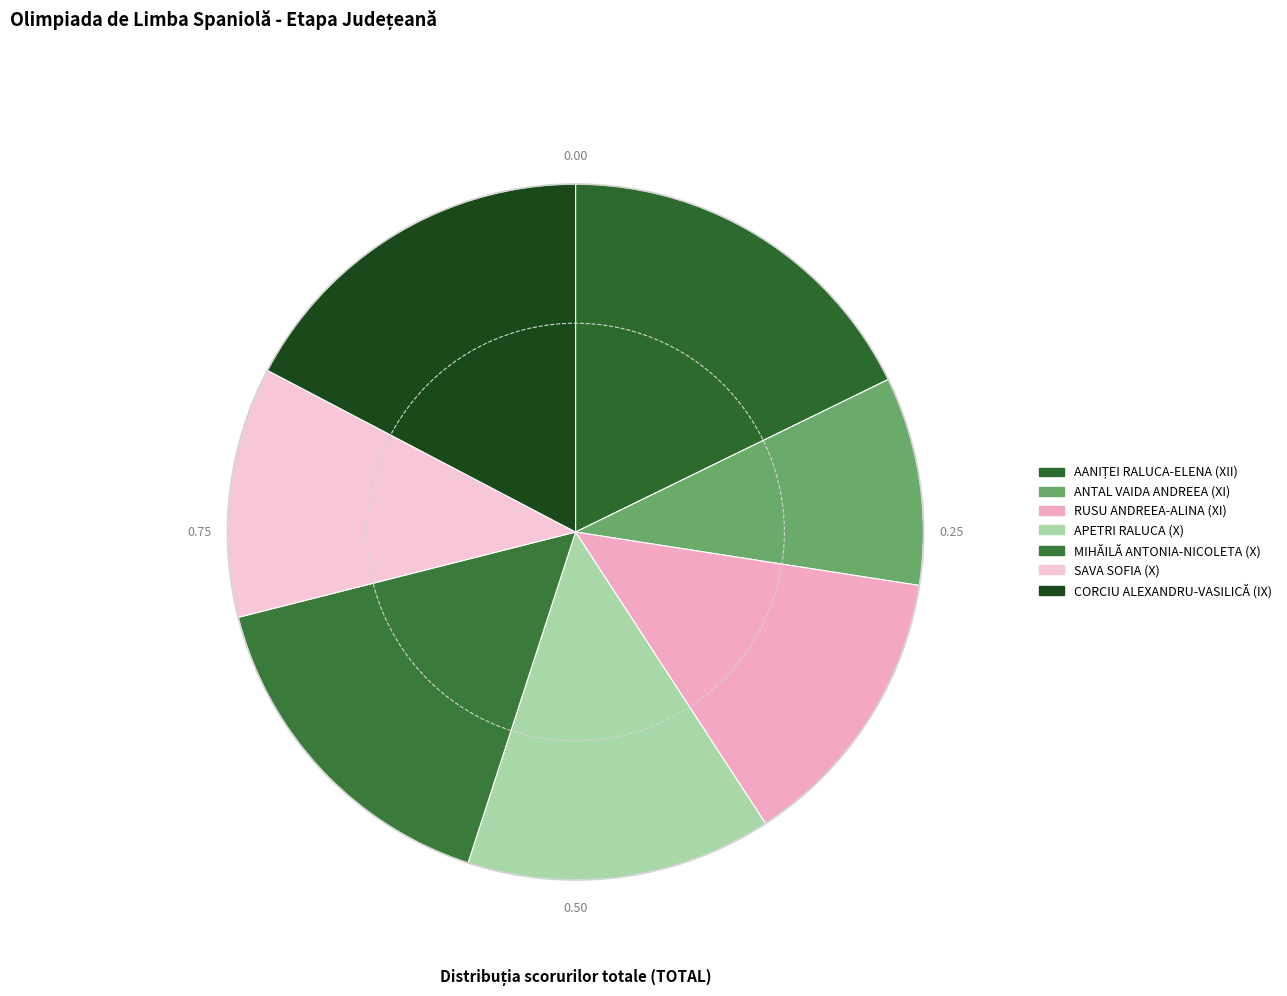

To the nearest percent, what is the combined percentage of APETRI RALUCA (X) and CORCIU ALEXANDRU-VASILICĂ (IX)?

32%